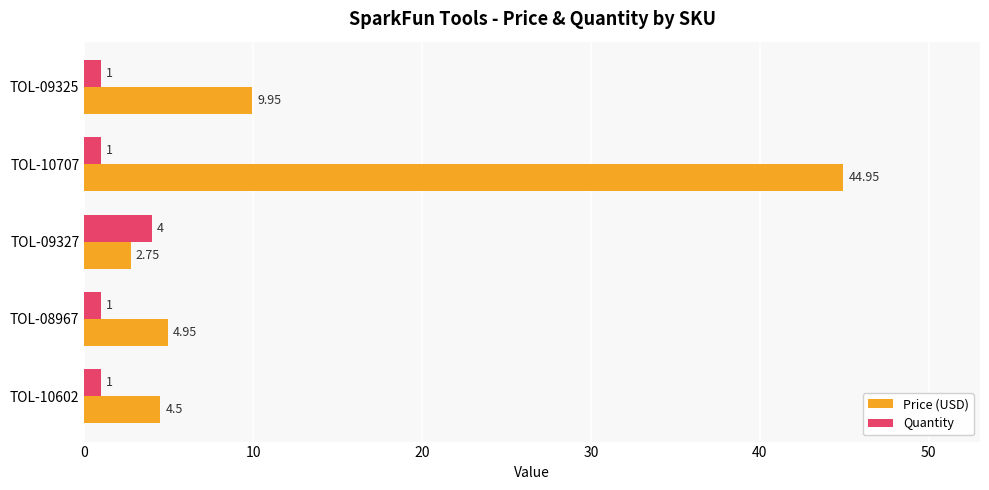

Which series changed the most between TOL-10602 and TOL-09325?

Price (USD)